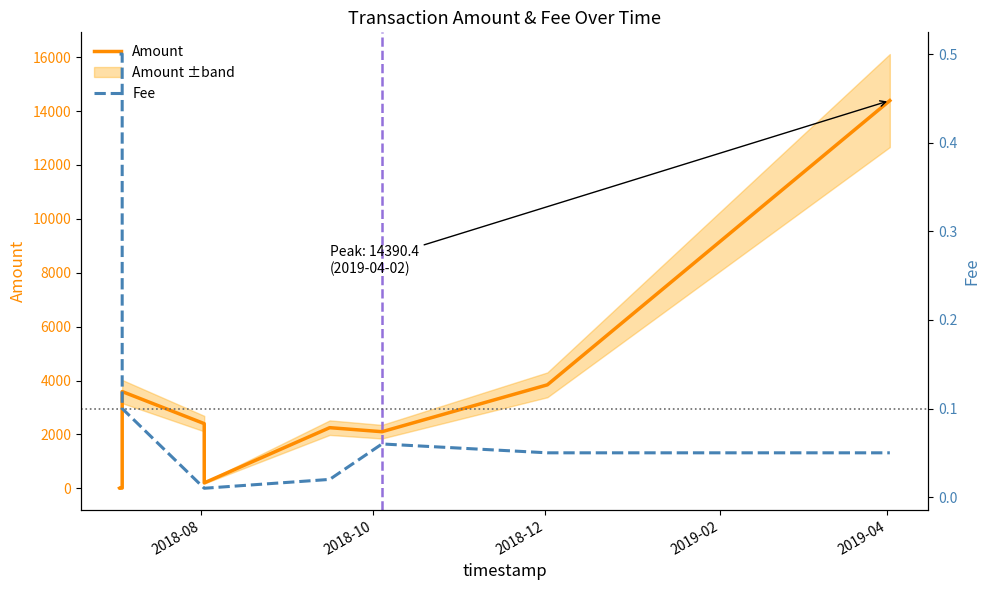

What is the highest value of the Fee series?

0.5